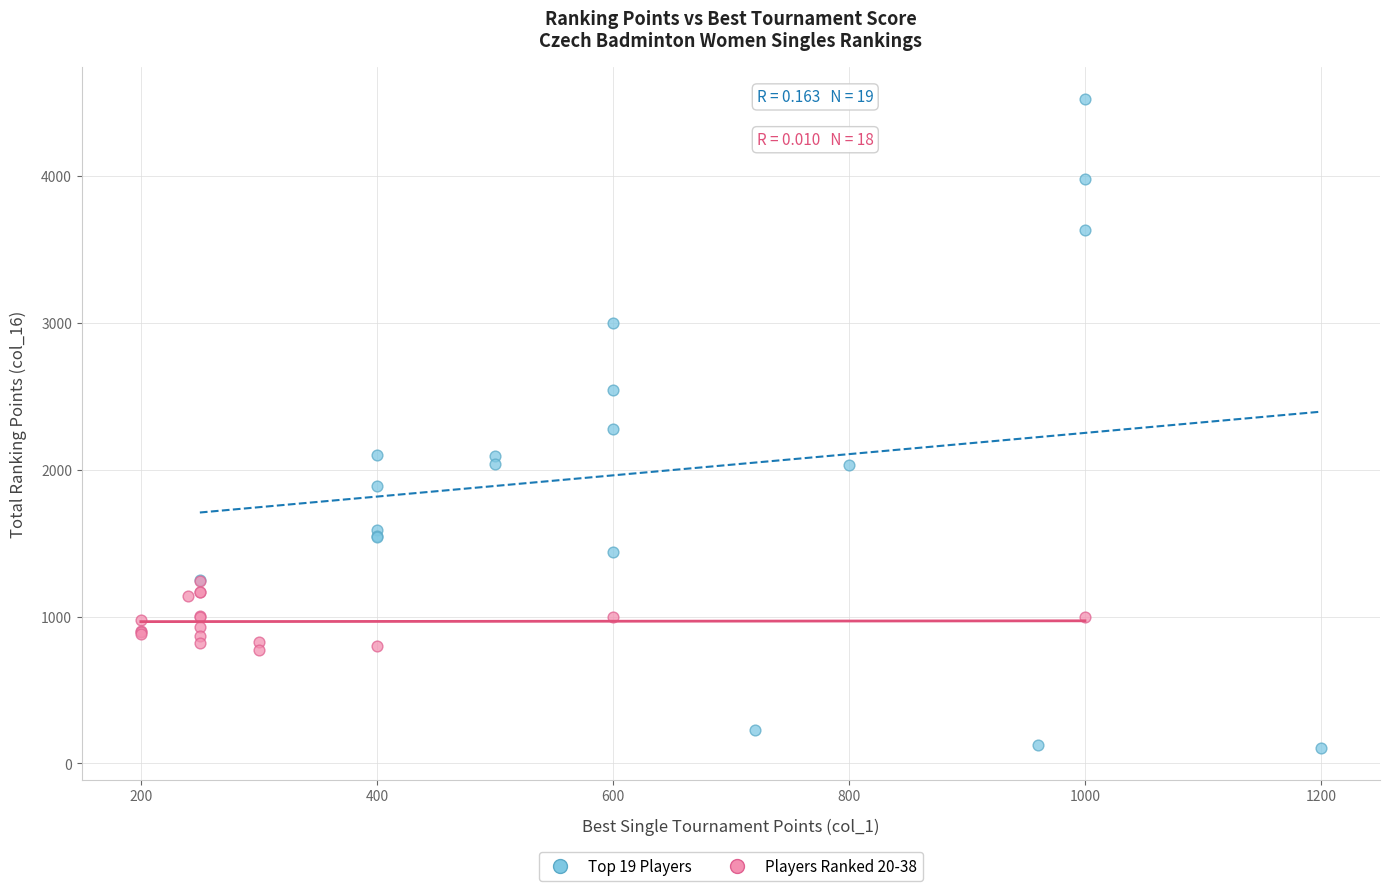

Which series reaches the maximum Y coordinate?

Top 19 Players